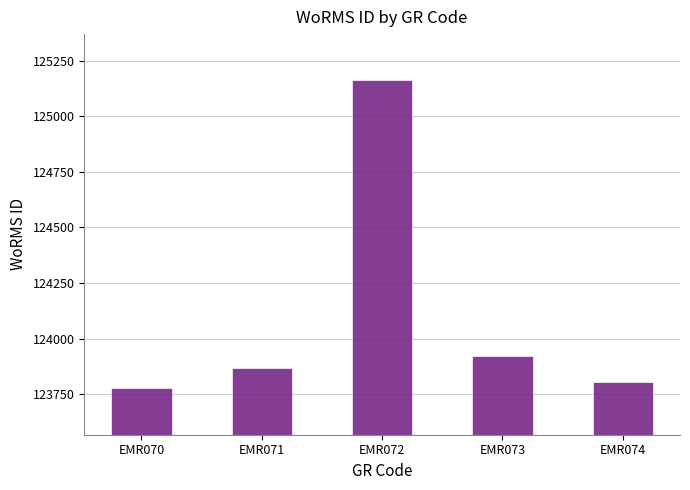

What is the change in value from EMR072 to EMR074?

-1358